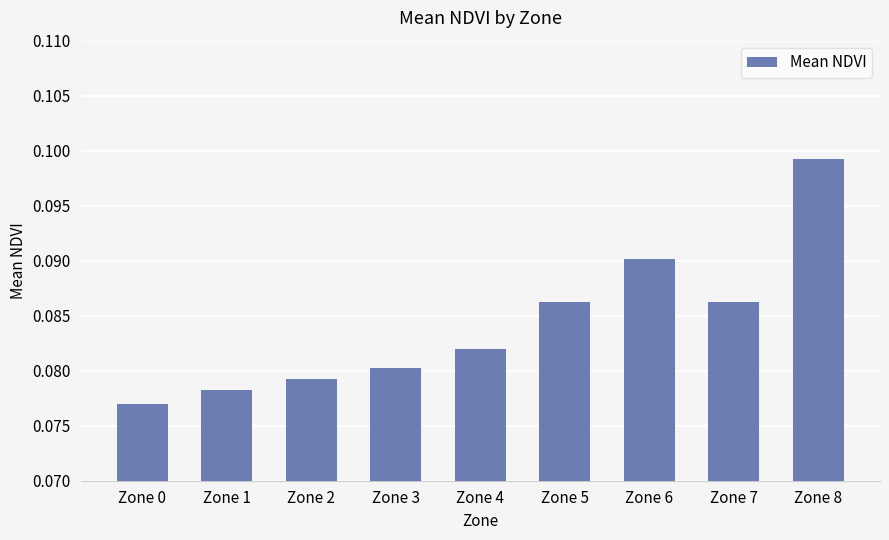

Are the bars grouped side by side (vs. stacked)?

No